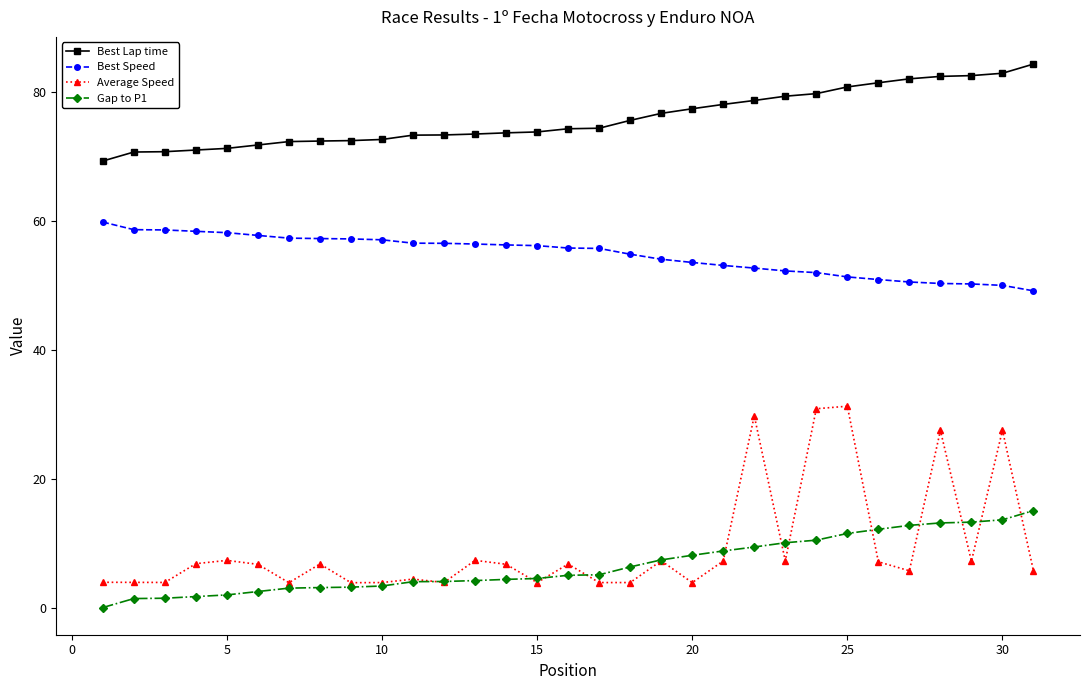

How many lines are shown in the chart?

4